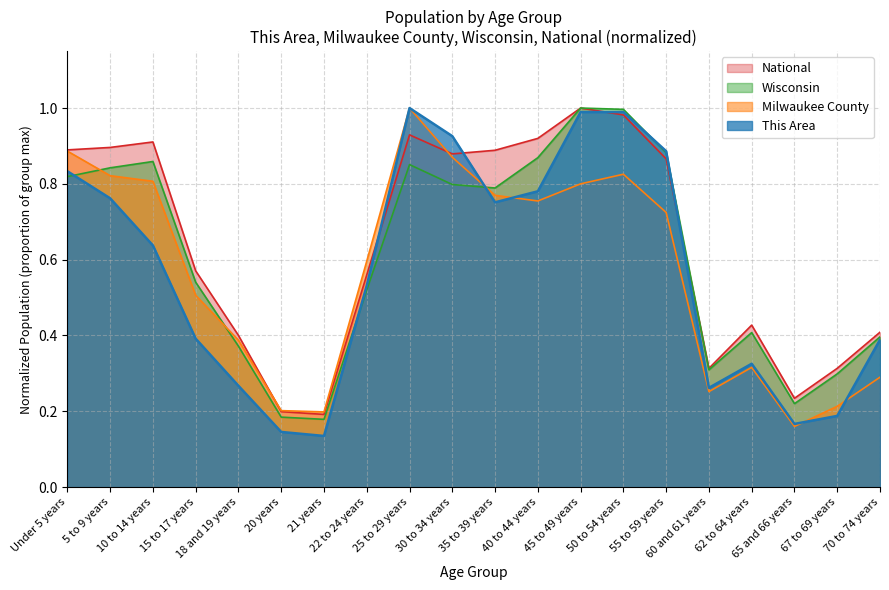

Which category has the lowest value across all series?

21 years